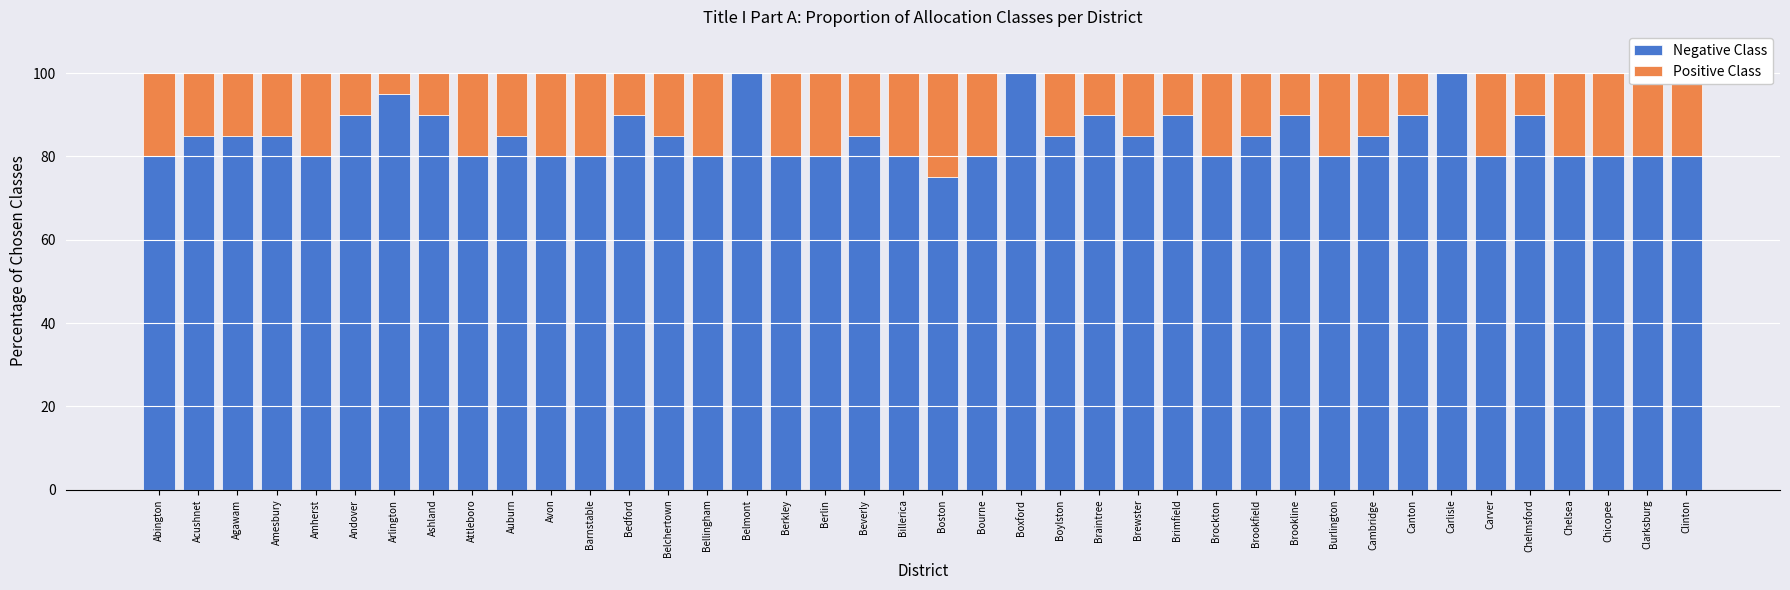

Is it true that Negative Class equals 90 at Chelmsford?

True